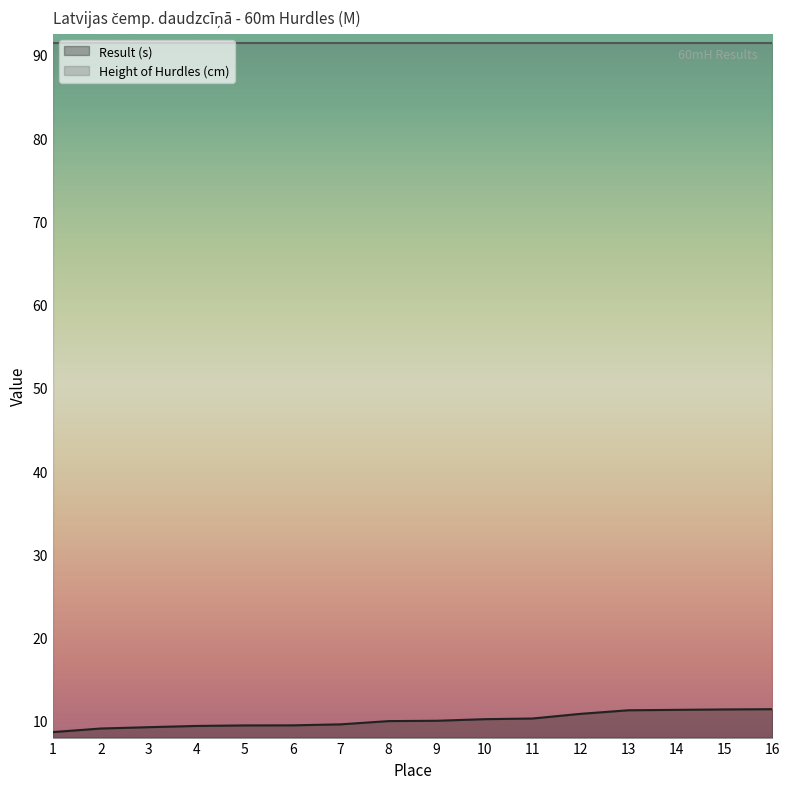

True or false: there are more than 0 points higher than both neighbors.

False